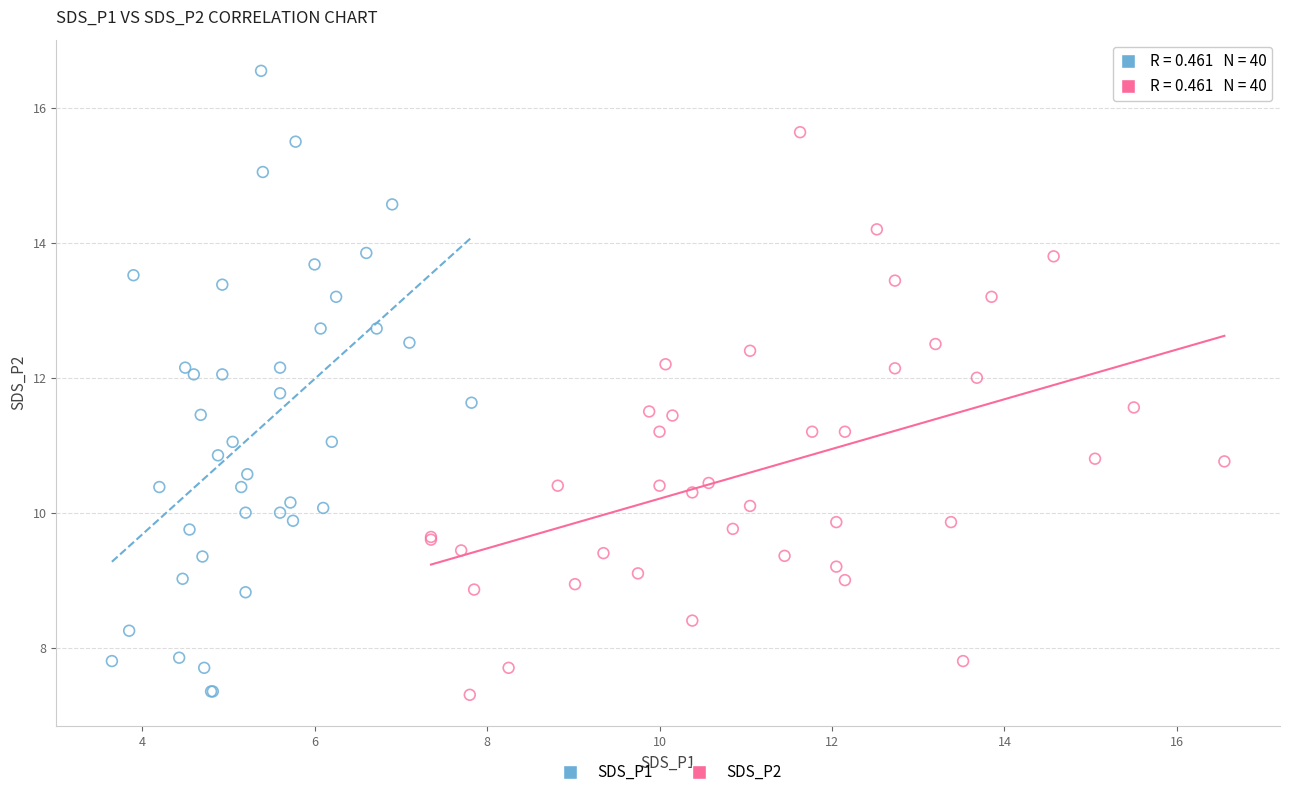

Which series reaches the maximum Y coordinate?

SDS_P1